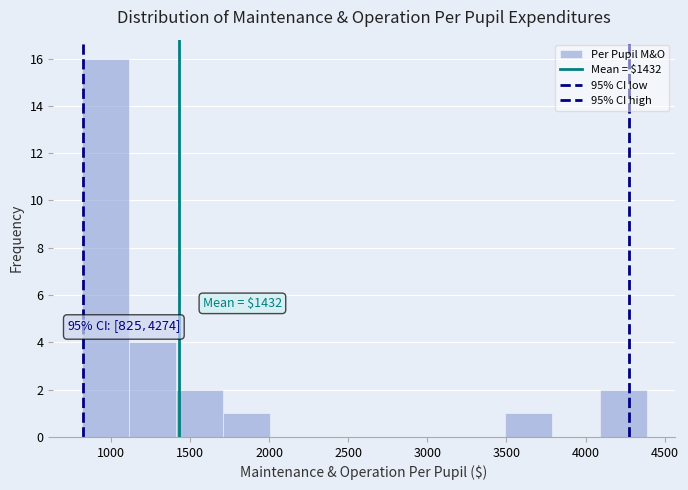

Which range on the x-axis has the tallest bar?

800 to 1100